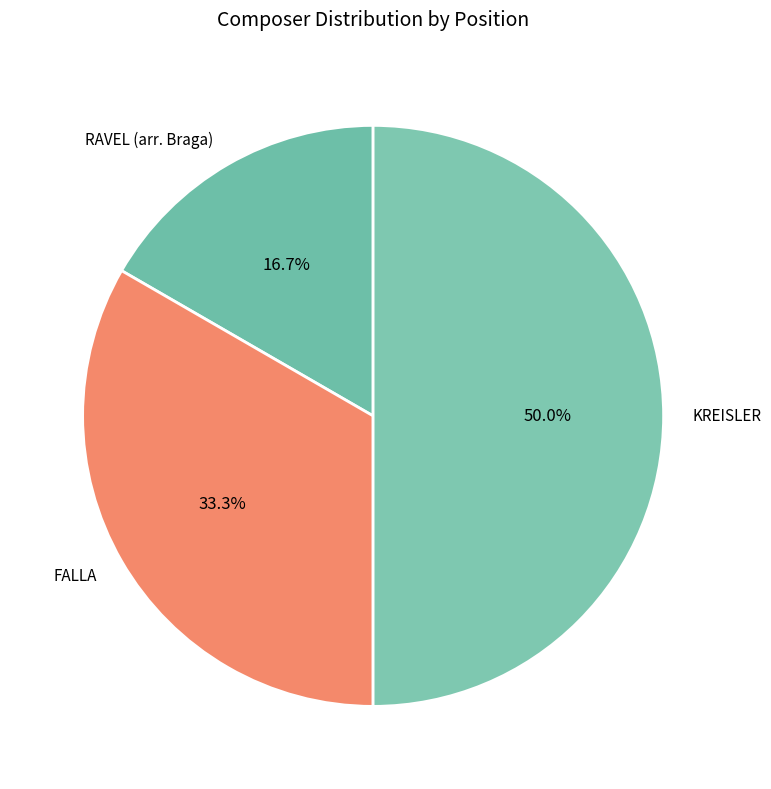

To the nearest percent, what is the difference between the largest and smallest slice percentages?

33%